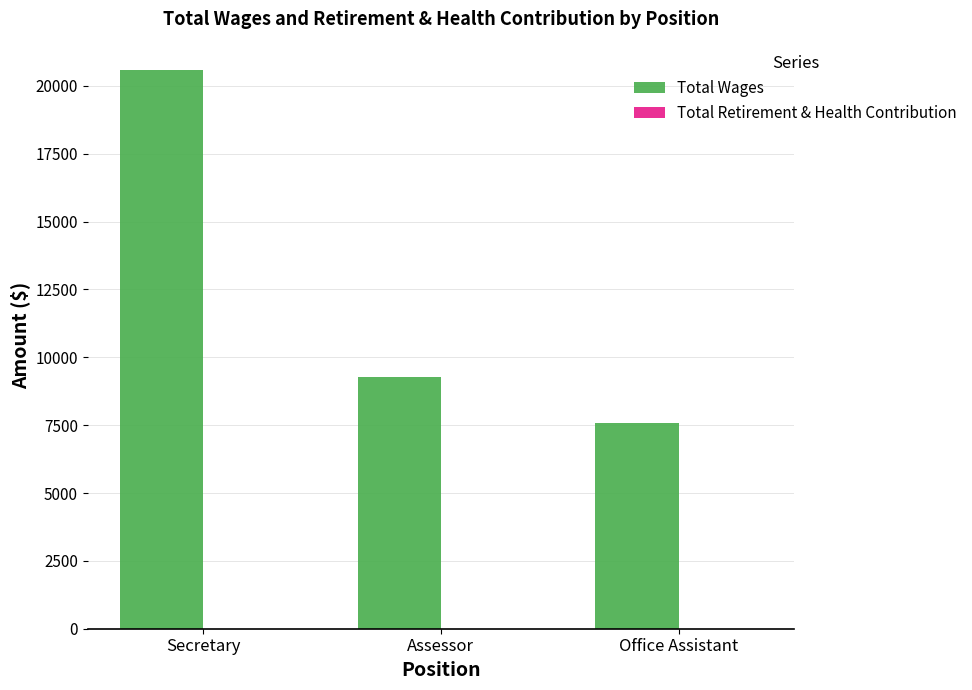

Reading right to left, transcribe all the data shown in this chart.

Office Assistant=7565	Assessor=9257	Secretary=20601